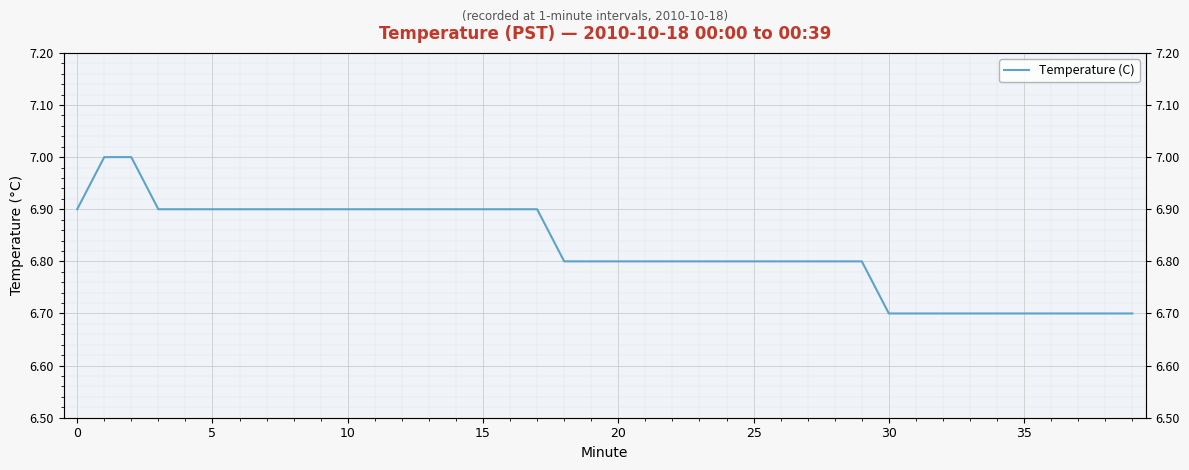

What is the change in value from 16 to 24?

-0.1